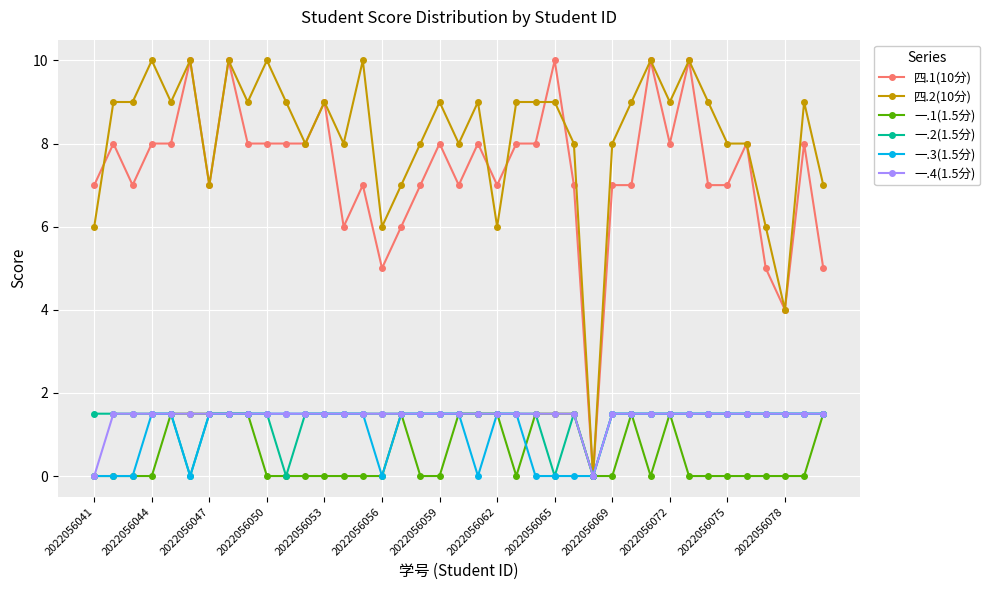

What is the value of the 一.2(1.5分) point at the 16th from the left?

1.5